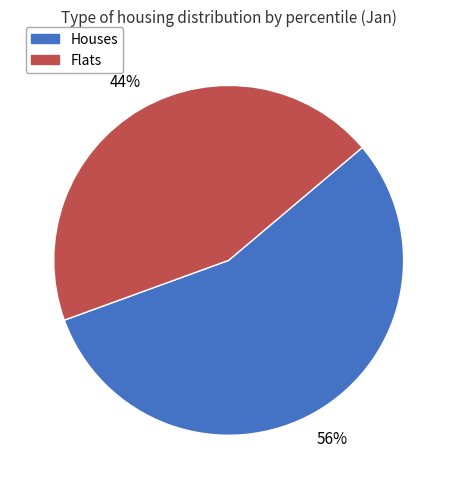

To the nearest percent, what is the average slice percentage?

50%